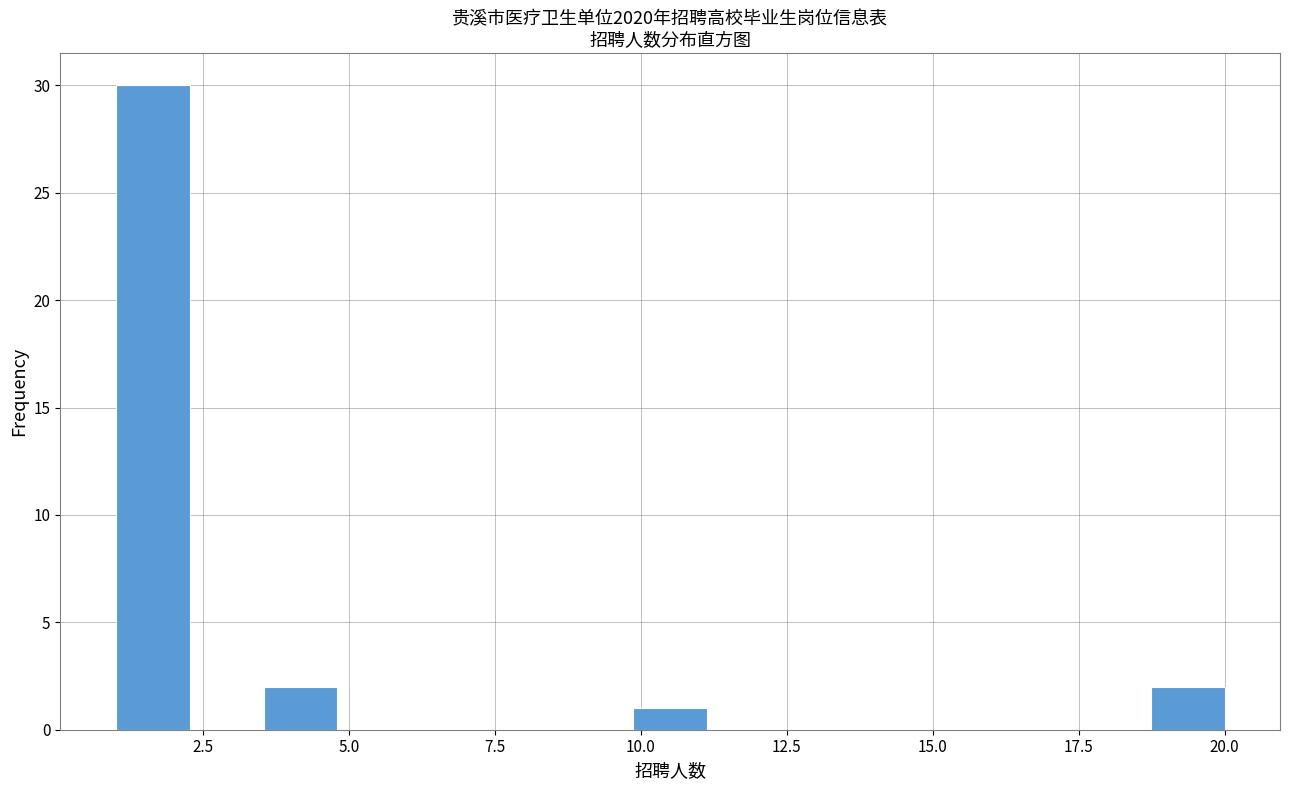

Read against the x-axis, roughly where is the centre of the tallest bar?

1.5